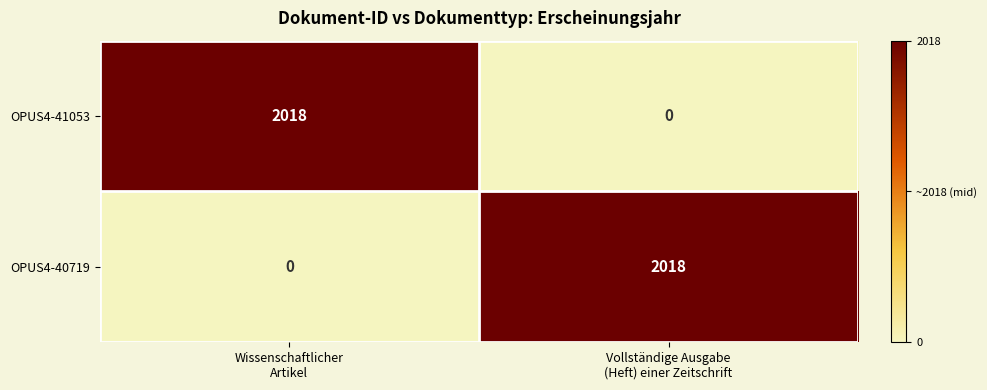

Reading right to left, list all the values displayed in this chart.

OPUS4-41053: 0	2018
OPUS4-40719: 2018	0